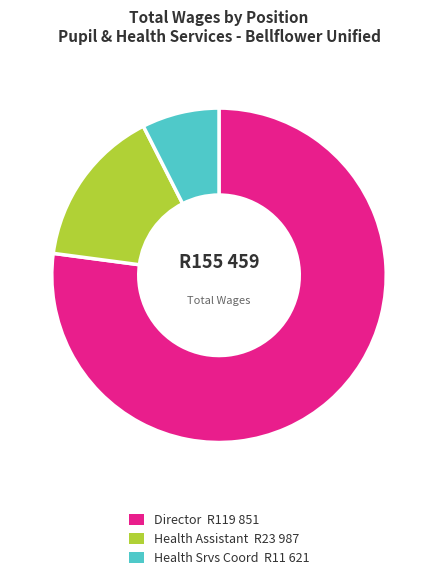

Which has a higher value, Health Assistant R23 987 or Health Srvs Coord R11 621?

Health Assistant R23 987